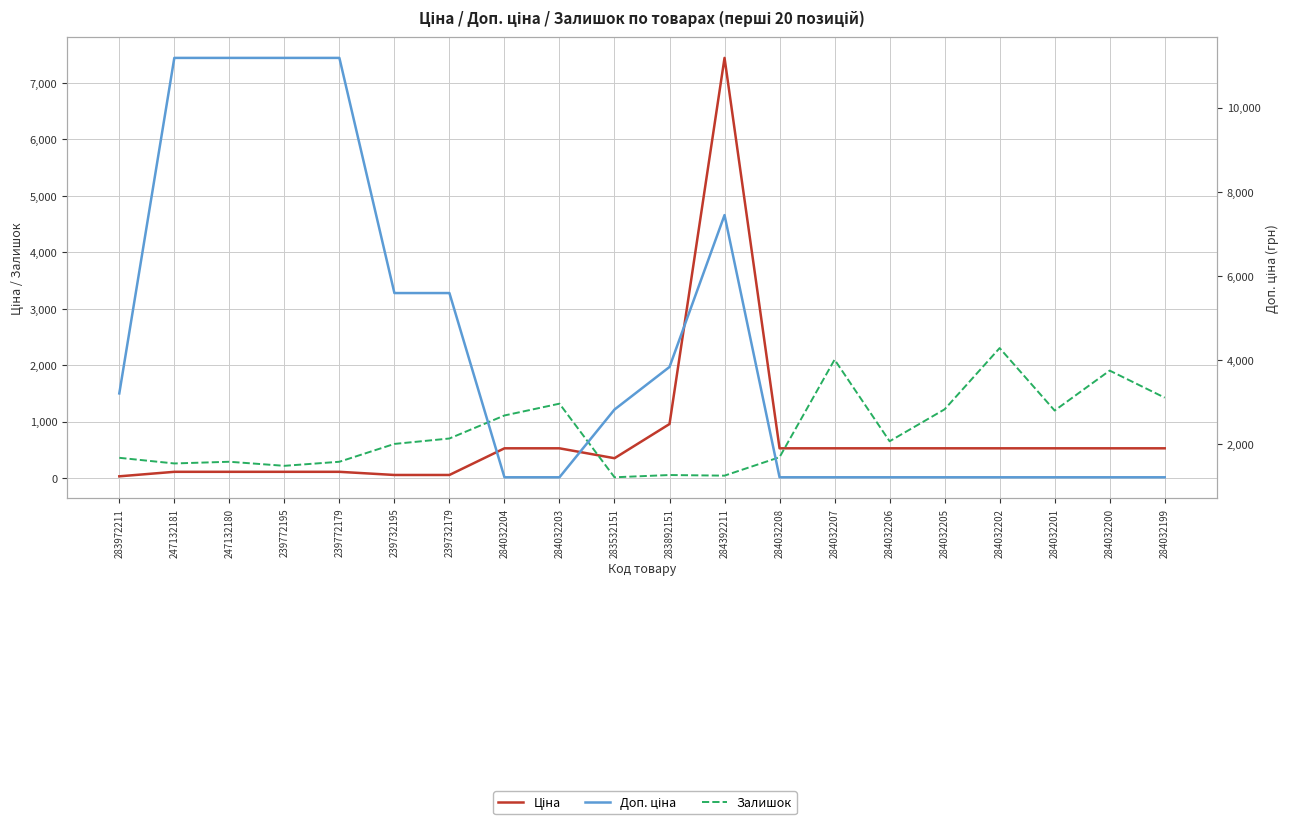

Which has a higher value, 284032201 or 239772179?

284032201